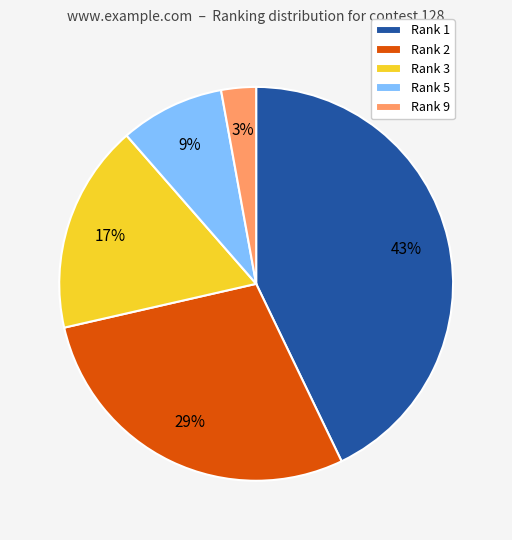

Is there a majority slice in this chart?

No